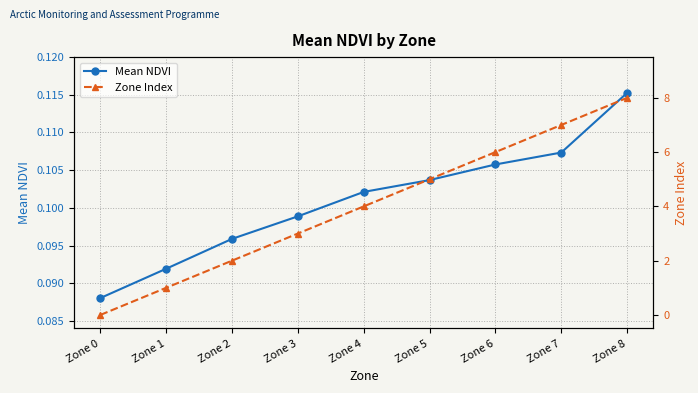

True or false: Mean NDVI and Zone Index intersect in this chart.

True